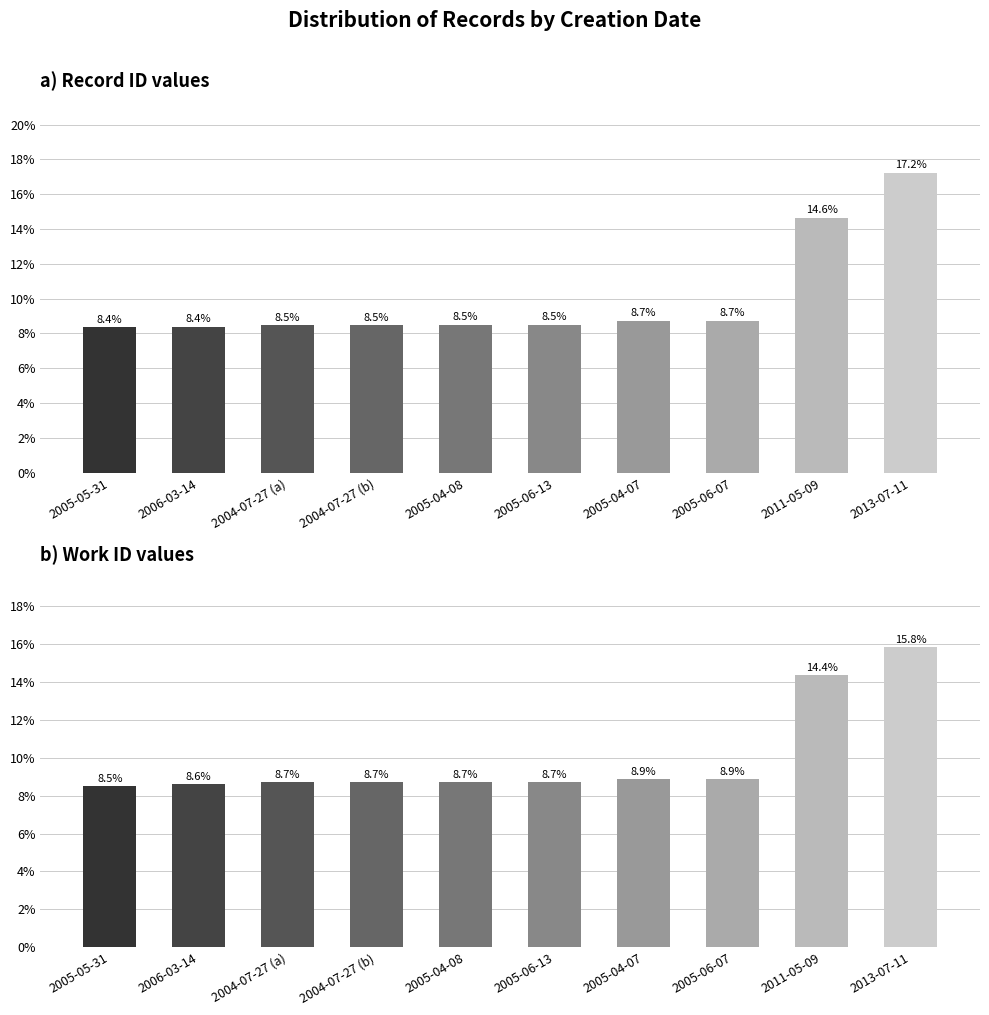

What is the difference between the maximum and minimum values in the id series?

8.9